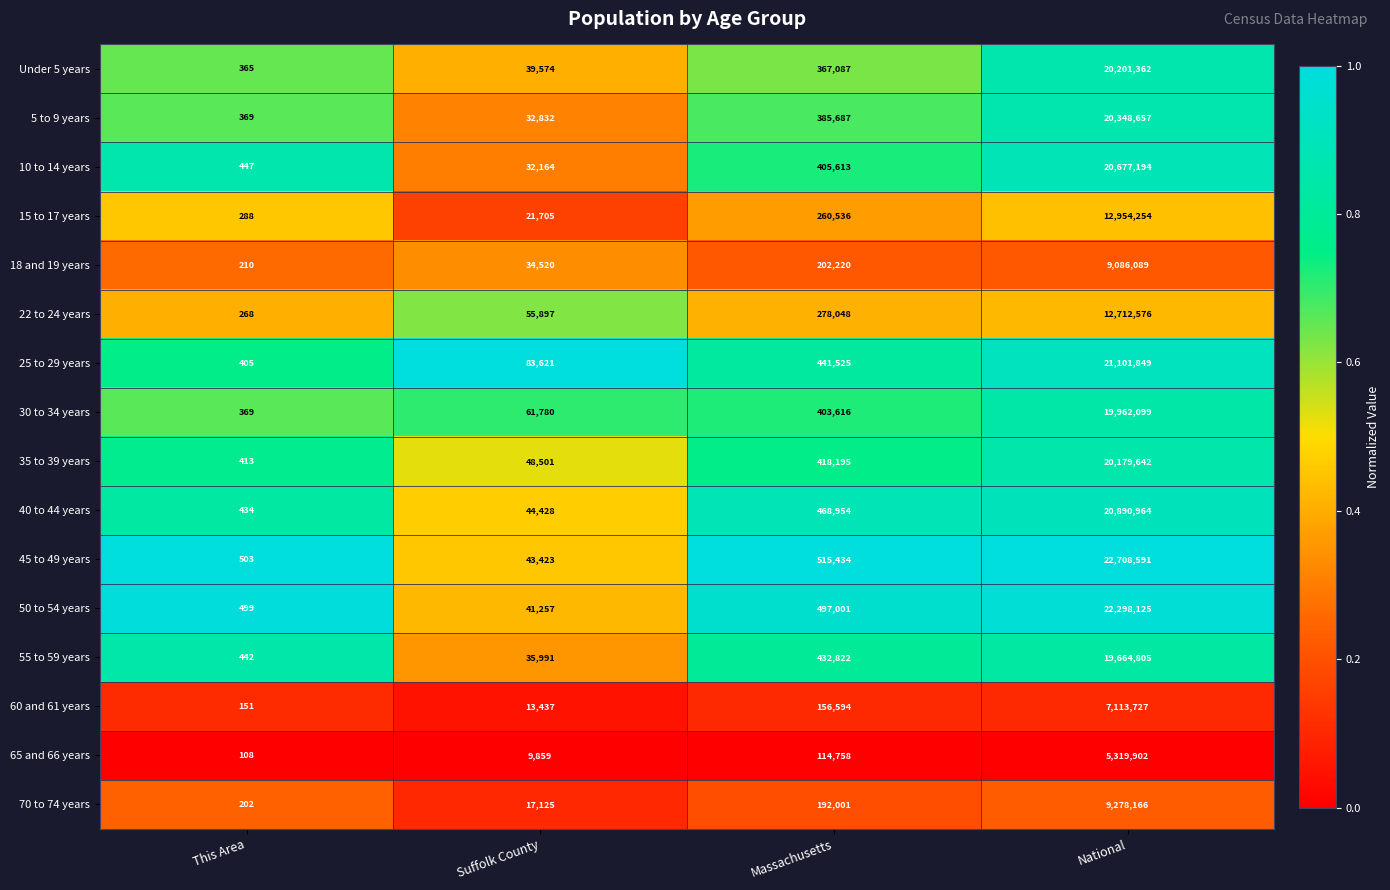

What is the sum of the 65 and 66 years values at National and Massachusetts?

5434660